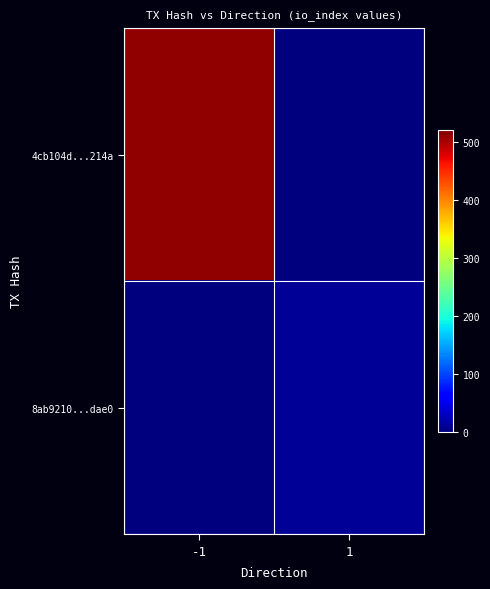

Reading left to right, list all the values displayed in this chart.

4cb104d...214a: -1=511	1=0
8ab9210...dae0: -1=0	1=11